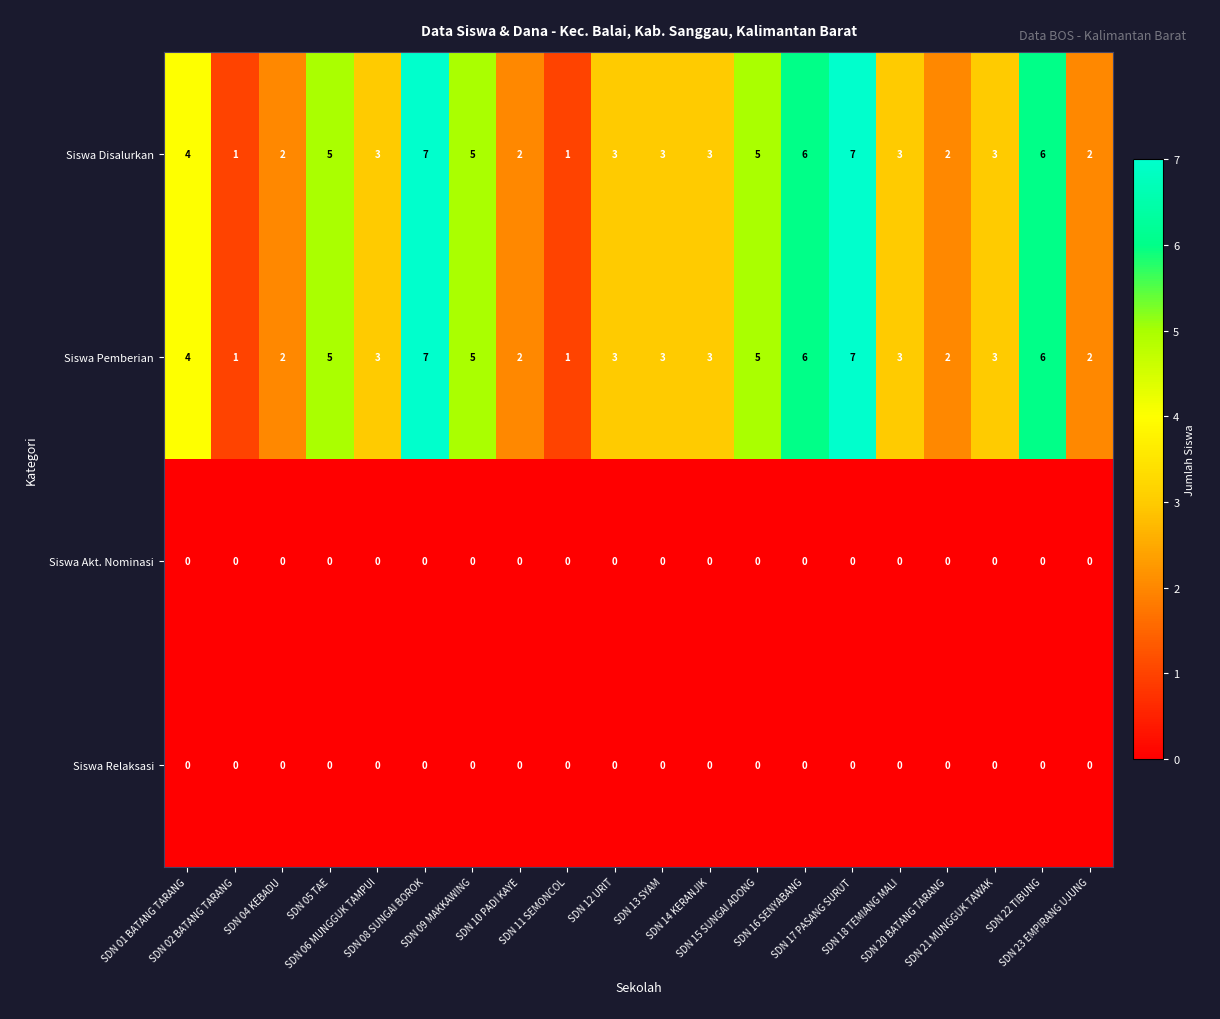

What is the total value across all series at SDN 16 SENYABANG?

12